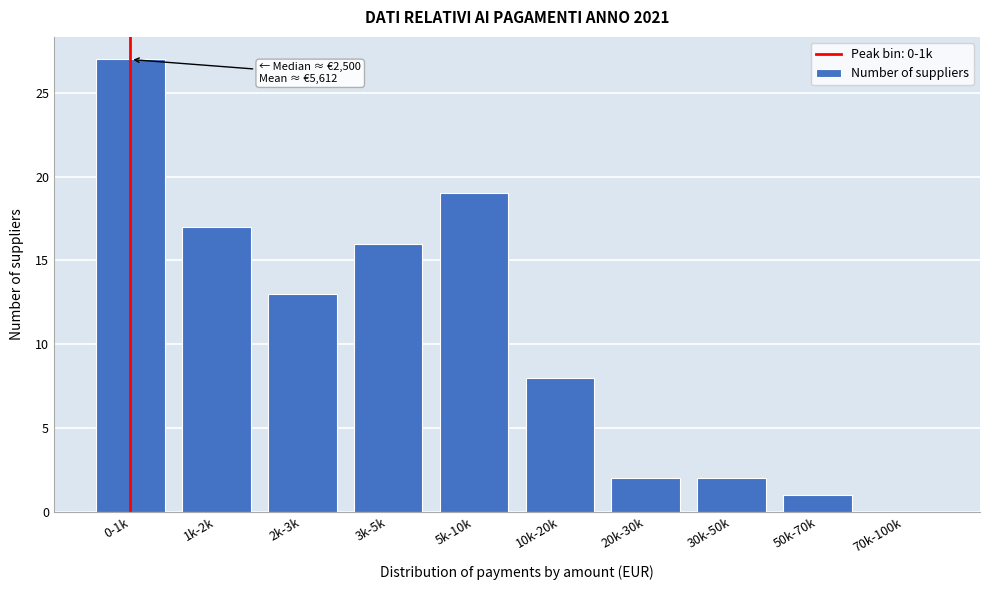

Reading left to right, extract all data points from this chart.

0-1k=27	1k-2k=17	2k-3k=13	3k-5k=16	5k-10k=19	10k-20k=8	20k-30k=2	30k-50k=2	50k-70k=1	70k-100k=0